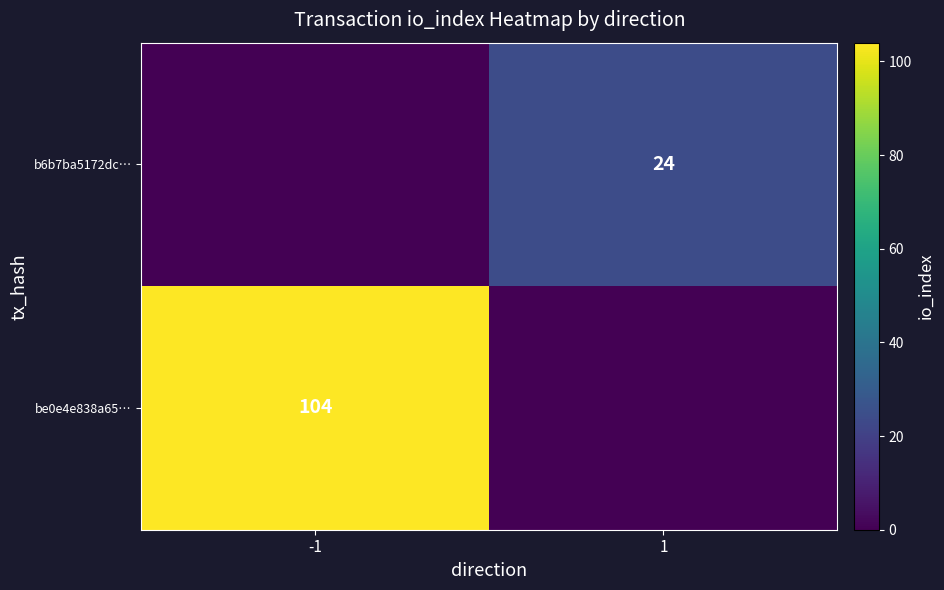

Which has a higher value, -1 or 1?

-1